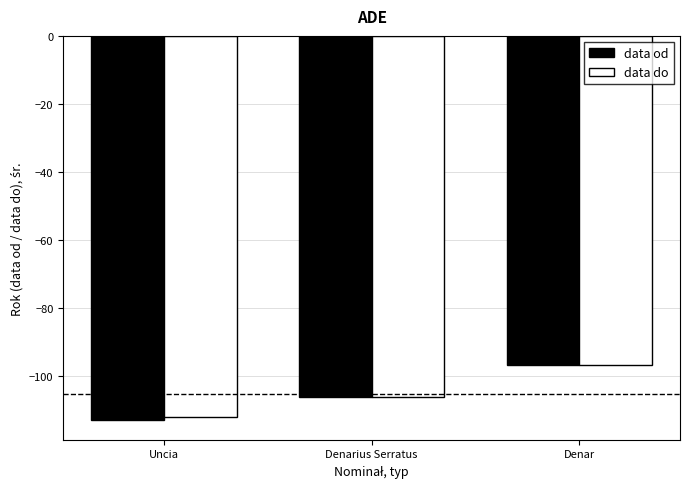

Count the number of data series in this chart.

2